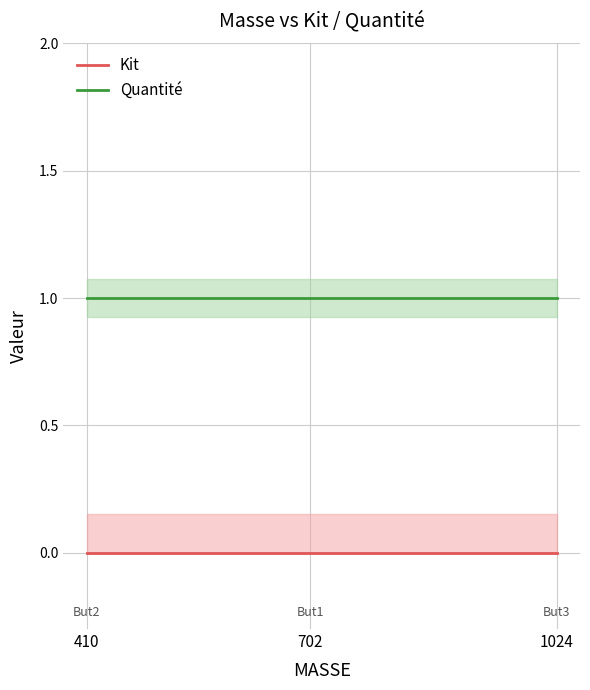

Reading right to left, list all the values displayed in this chart.

Kit: 1024=0	702=0	410=0
Quantité: 1024=1	702=1	410=1